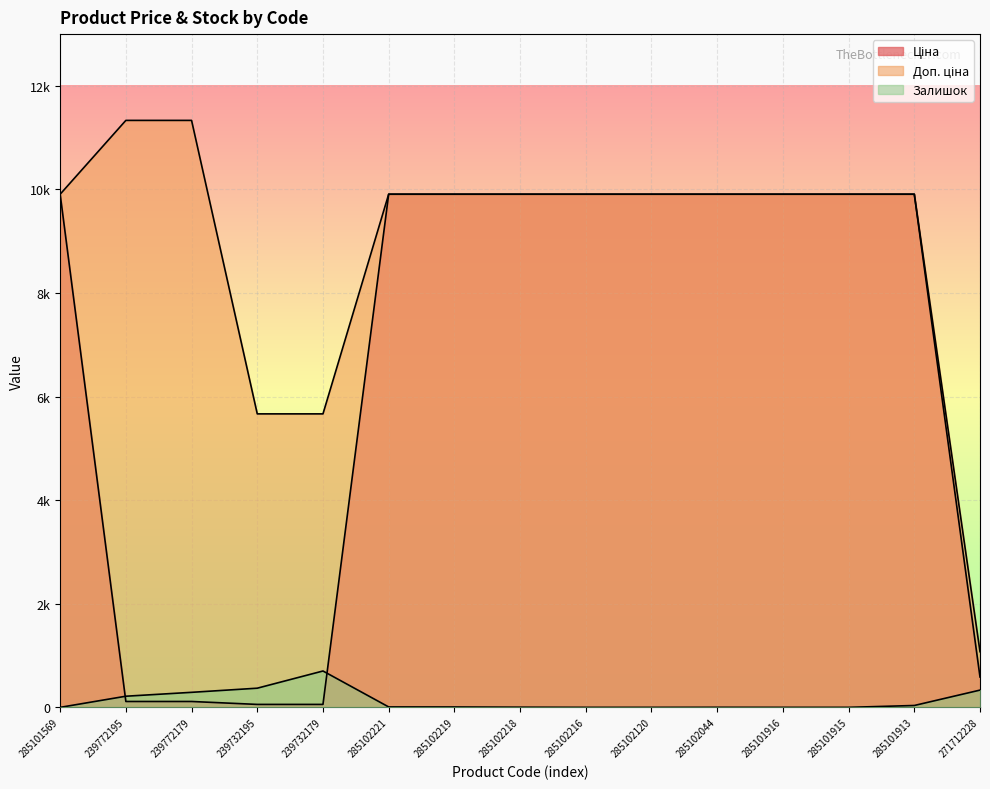

At which label does Ціна first exceed 9908?

285101569